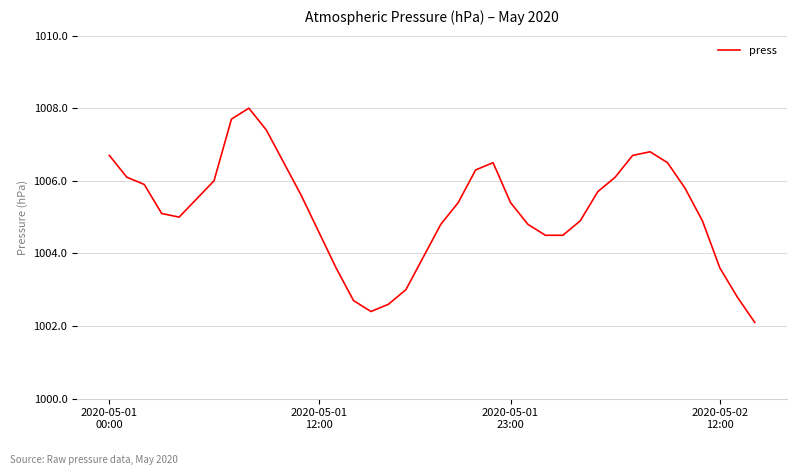

What is the difference between the maximum and minimum values?

5.9